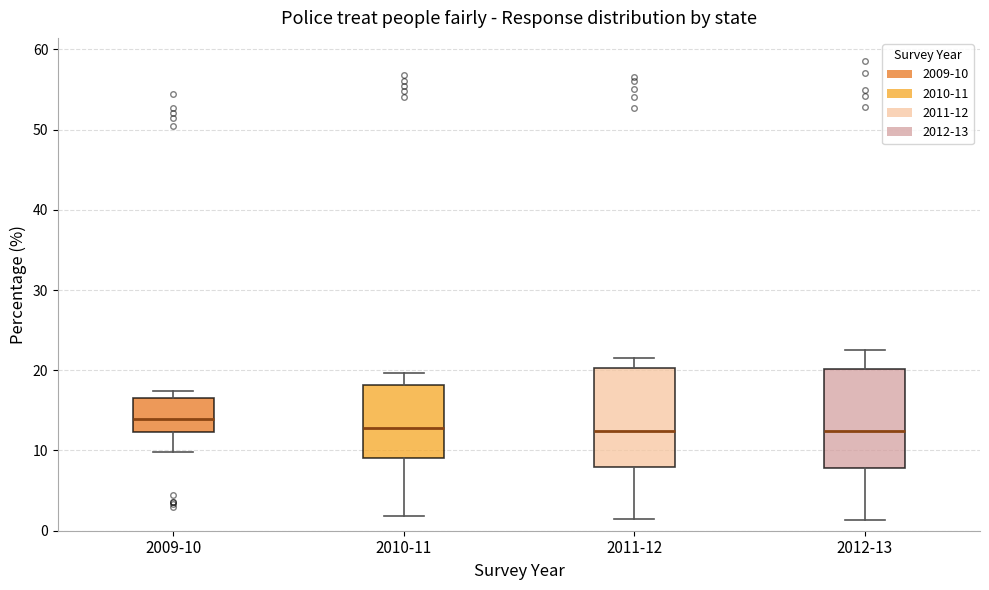

Where does the median line of the box for 2012-13 sit on the y-axis? The values are not printed on the chart, so give them approximately, as read against the axis.

12